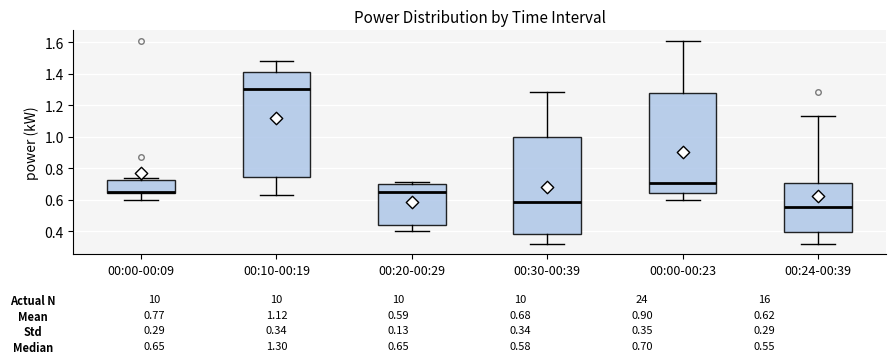

Which box's median line is the lowest?

00:24-00:39